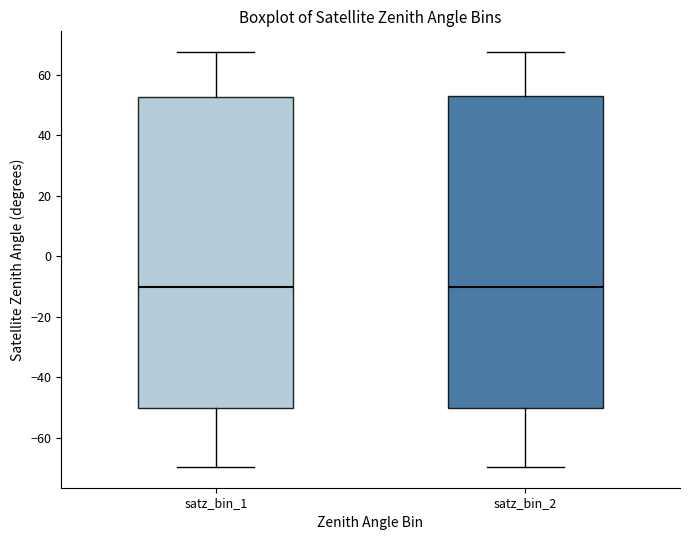

Where is the upper edge of the box for satz_bin_2 on the y-axis? The values are not printed on the chart, so give them approximately, as read against the axis.

54